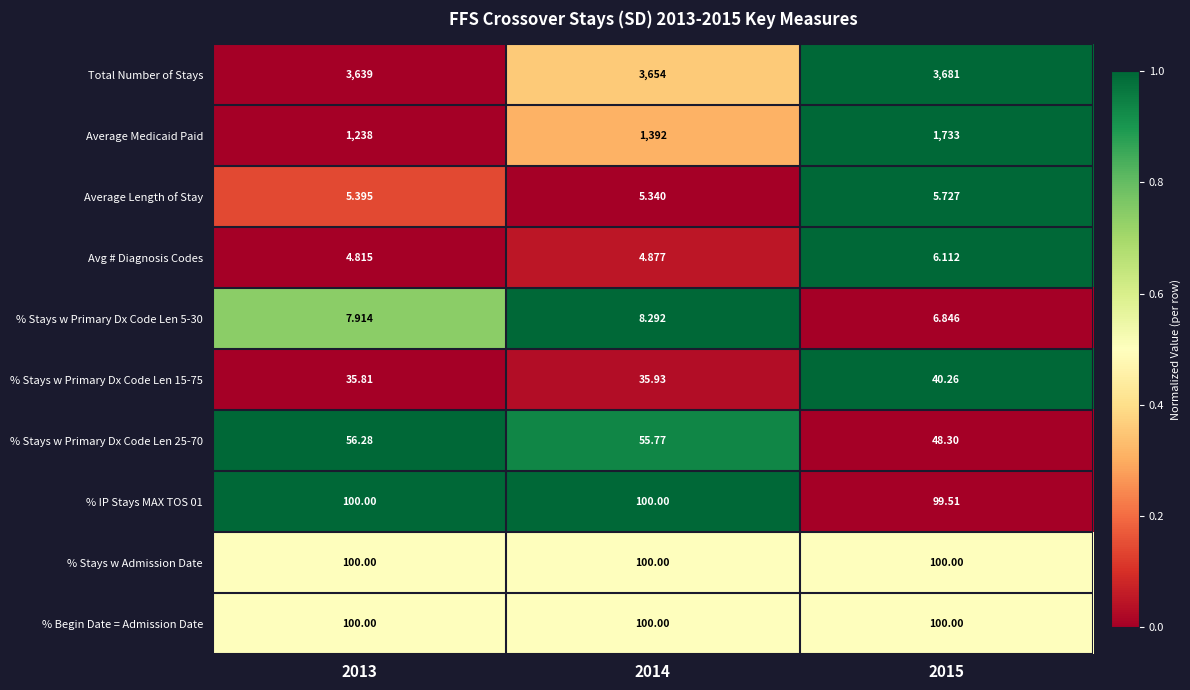

Which series has the largest range (max minus min)?

Average Medicaid Paid